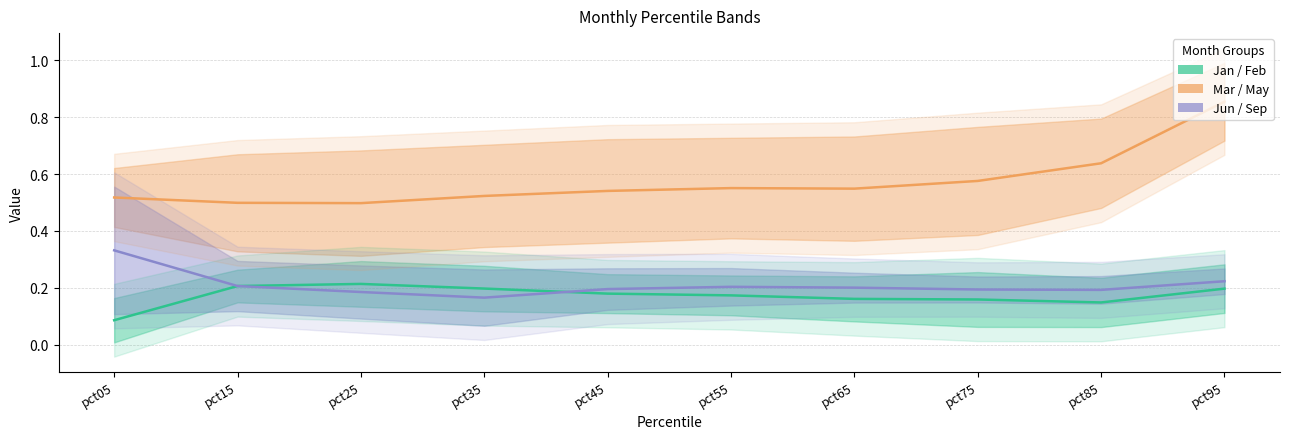

What is the difference between the maximum and minimum values in the Jun series?

0.2